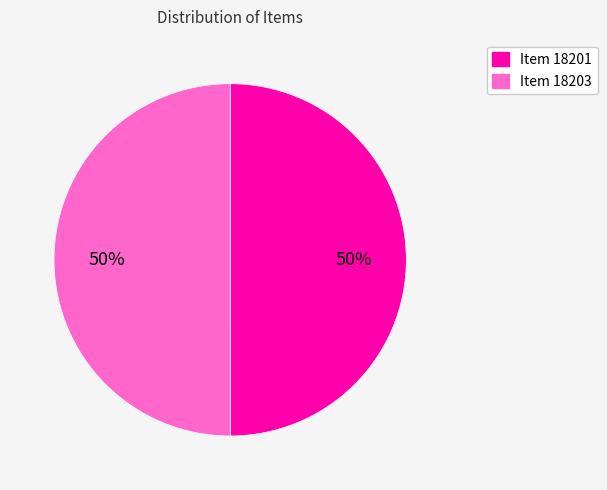

What percentage is the Item 18201 slice, to the nearest percent?

50%